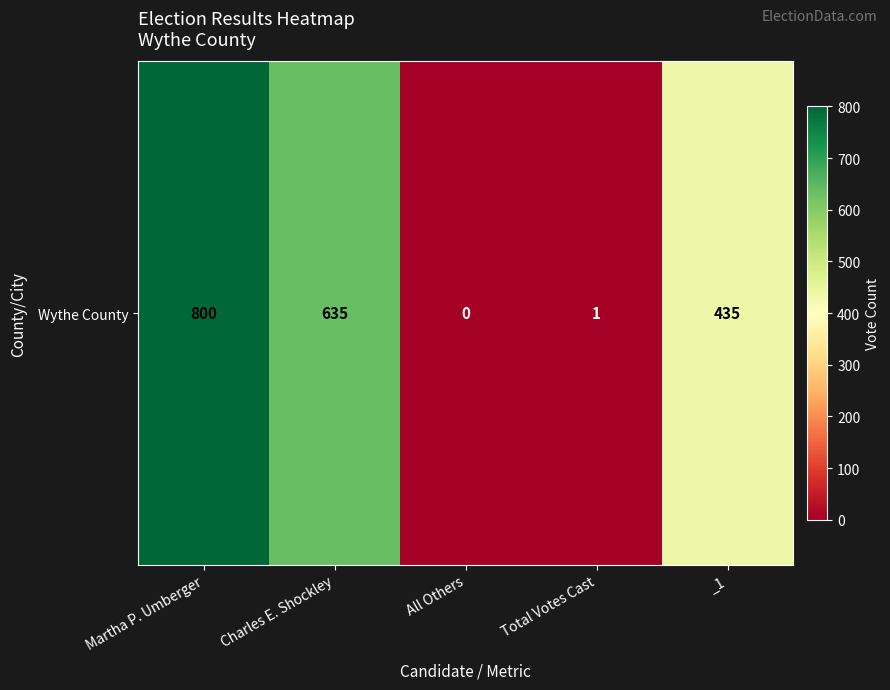

Rank the categories by value from lowest to highest.

All Others, Total Votes Cast, _1, Charles E. Shockley, Martha P. Umberger